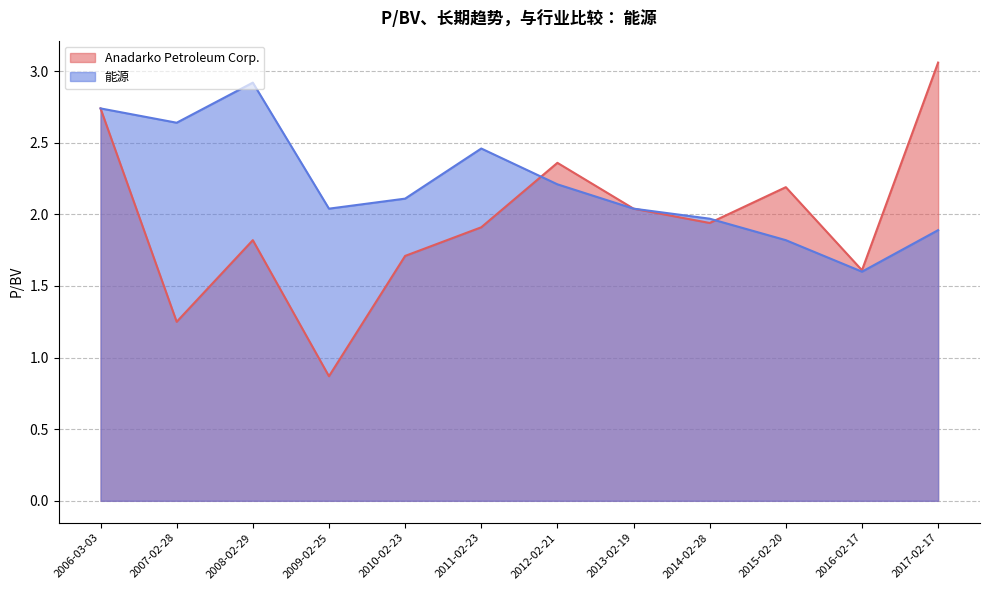

True or false: 能源 and Anadarko Petroleum Corp. cross at least once.

True